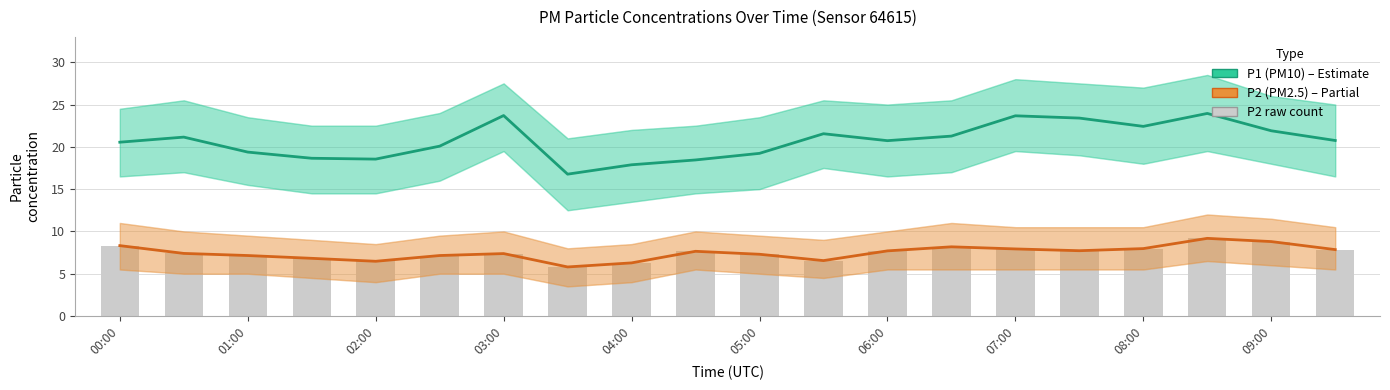

At which label is P1 (PM10) closest to 20?

05:00